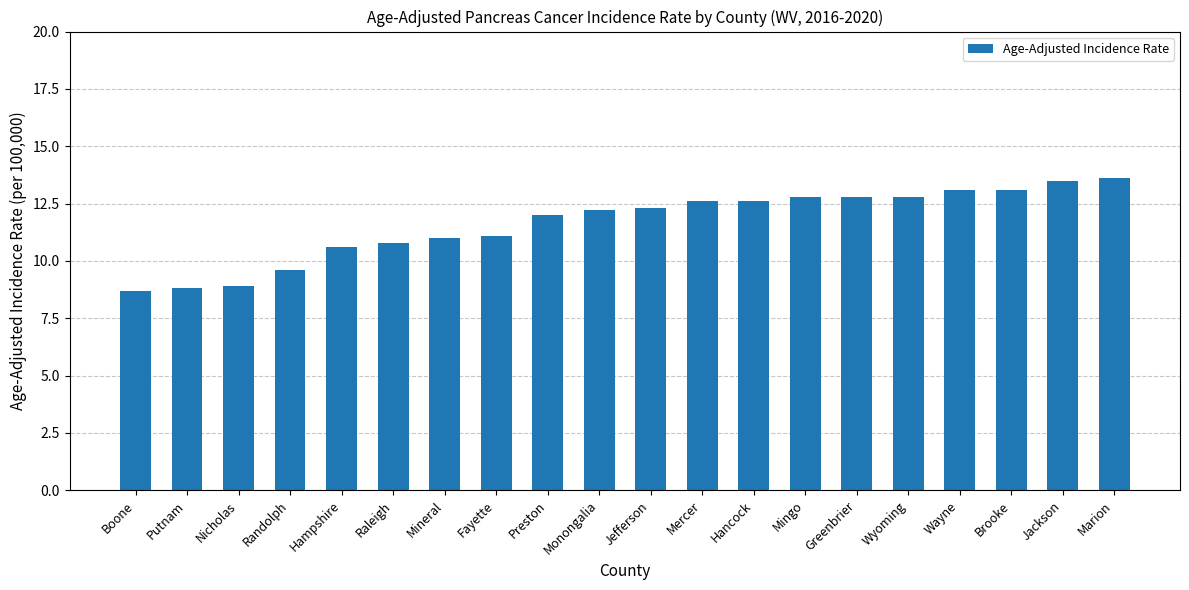

What is the change in value from Hampshire to Fayette?

+0.5